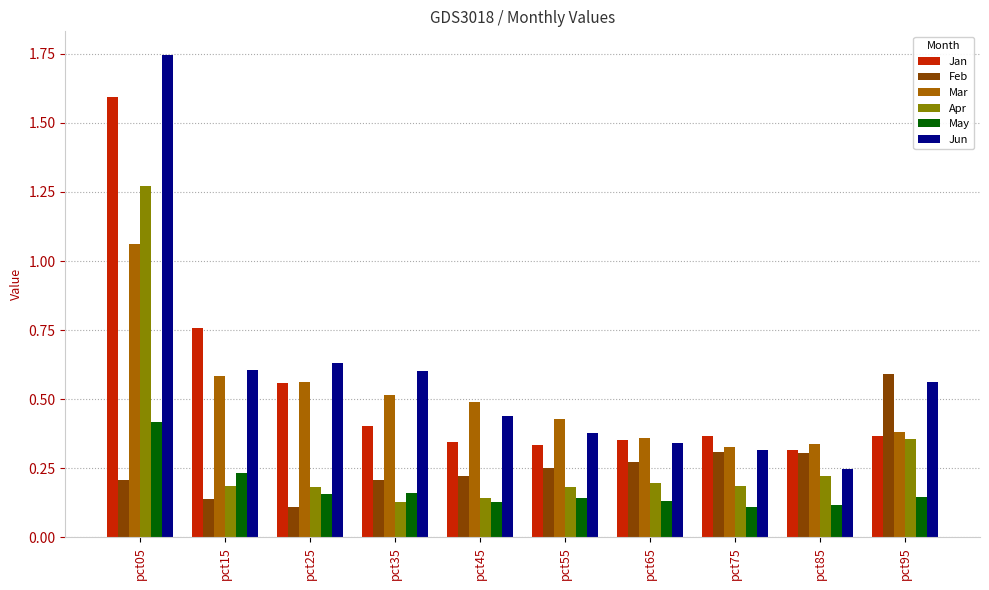

What is the sum of all Mar values?

5.0